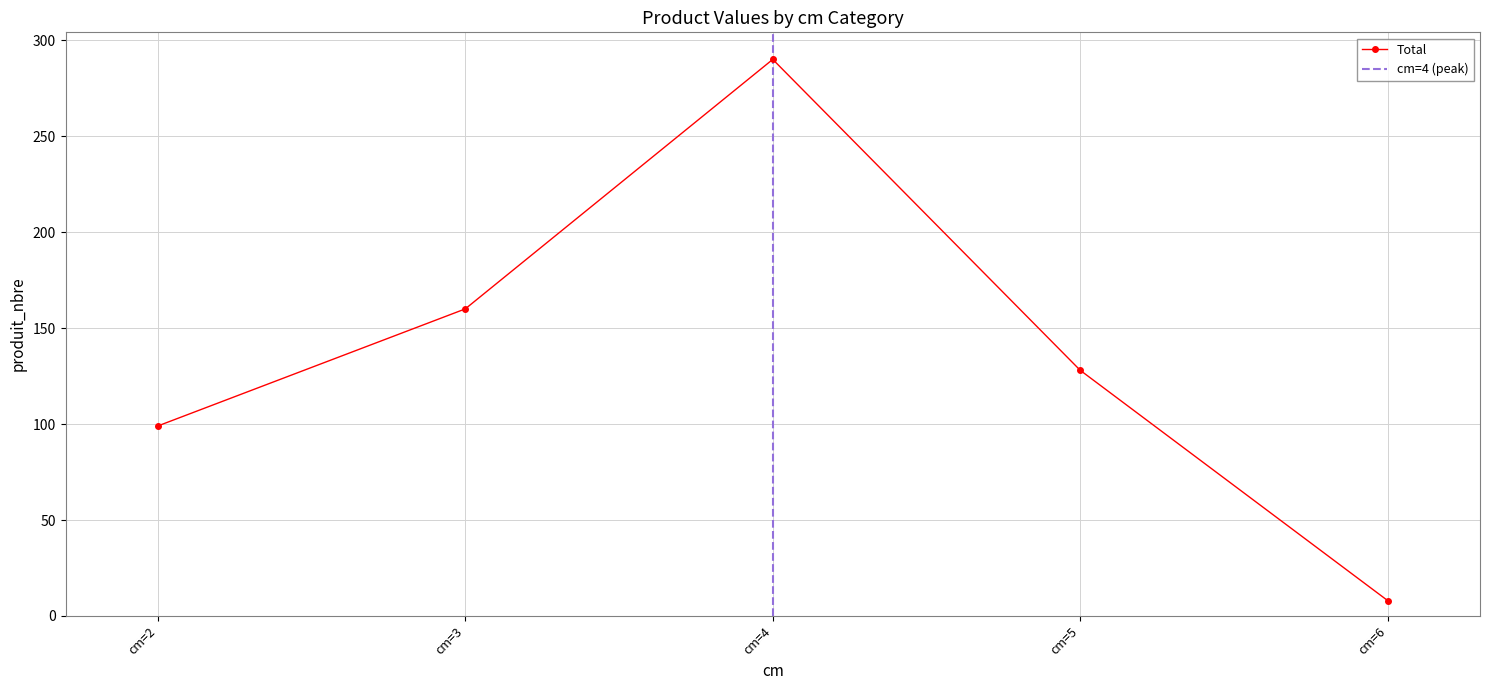

True or false: produit_nbre and cm cross at least once.

False